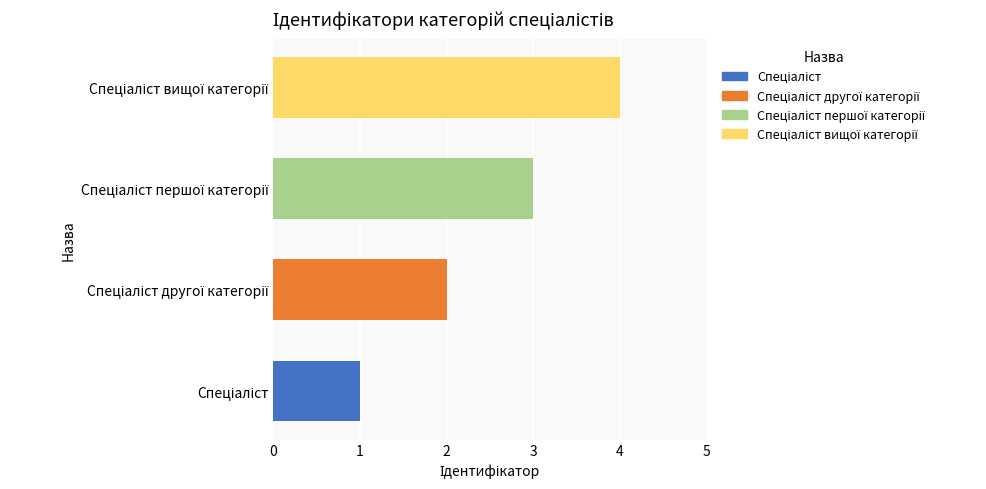

What is the sum of all values?

10